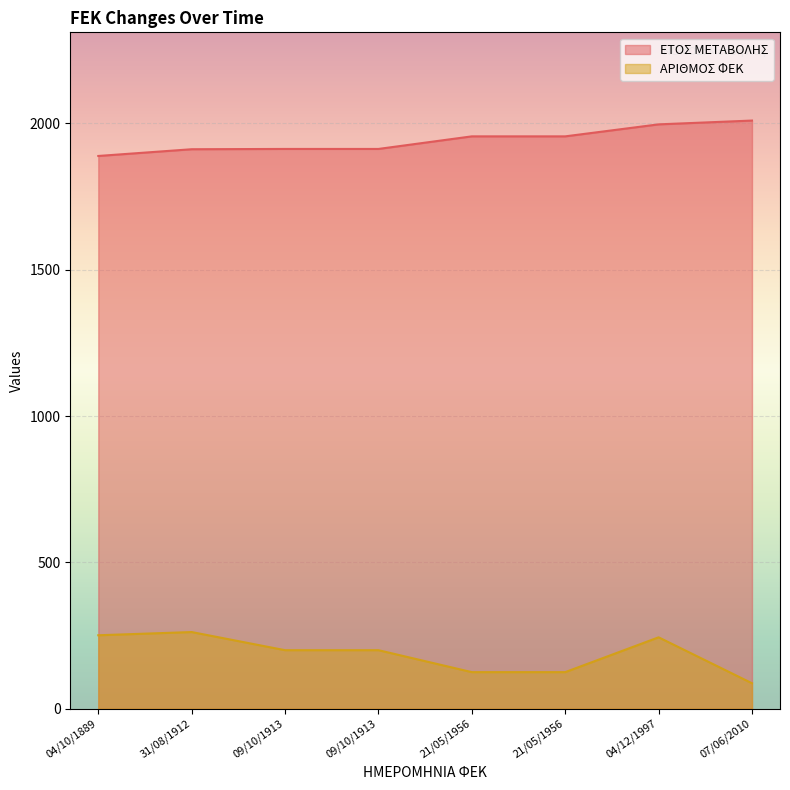

What is the label of the 8th point from the right?

04/10/1889